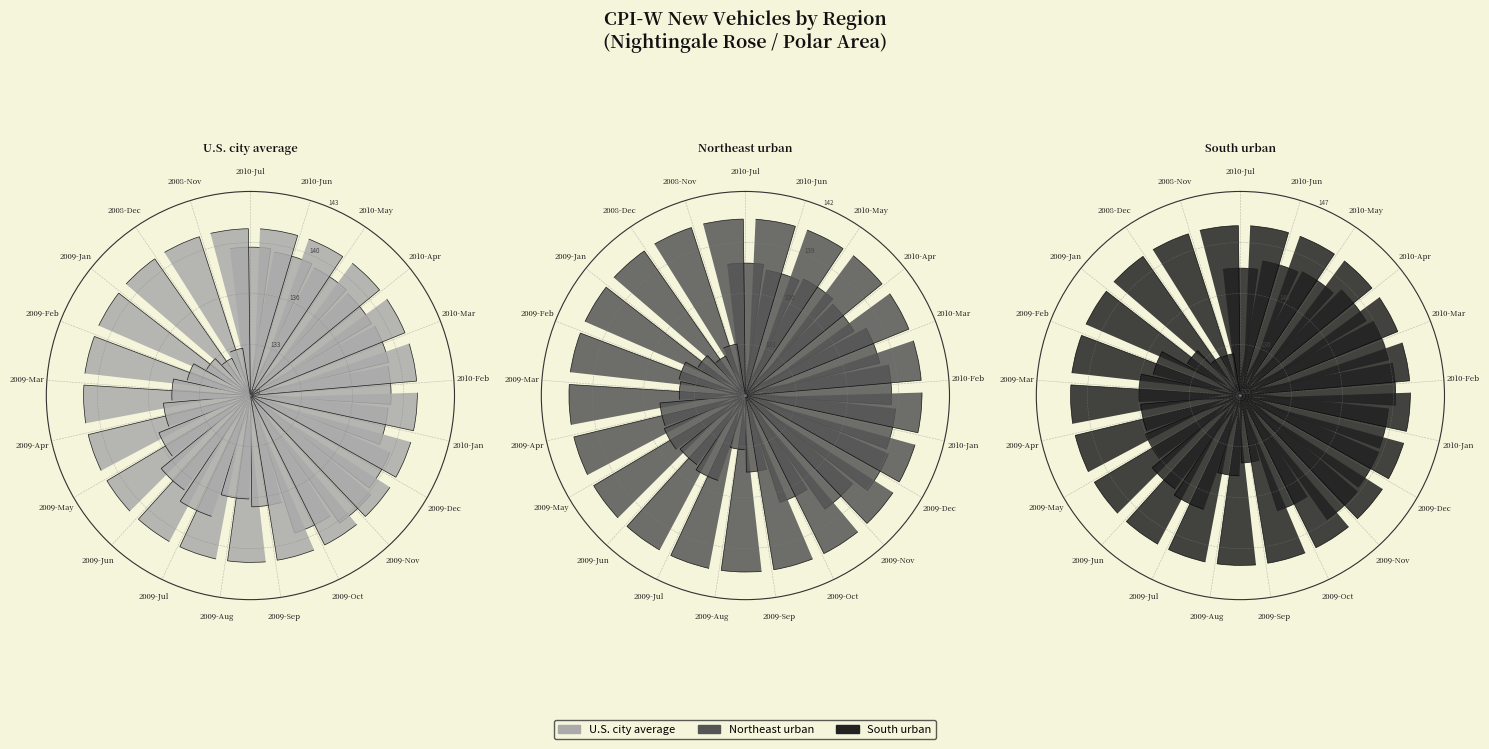

The 2009-Oct slice represents 16% of the pie. True or false?

False